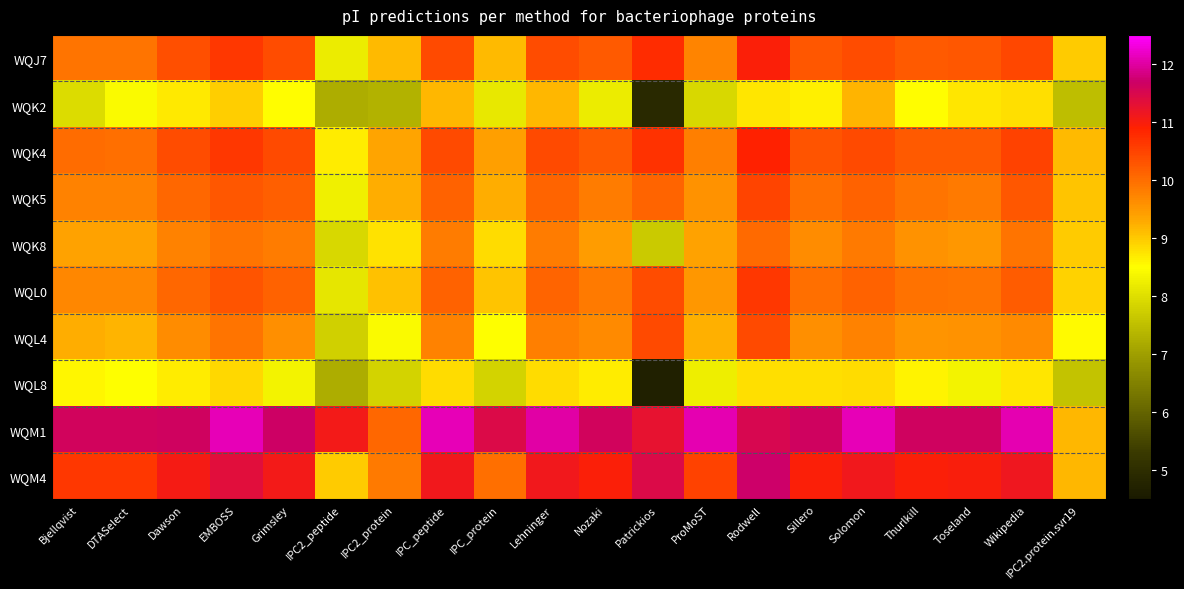

At how many categories does at least one series exceed 6?

20